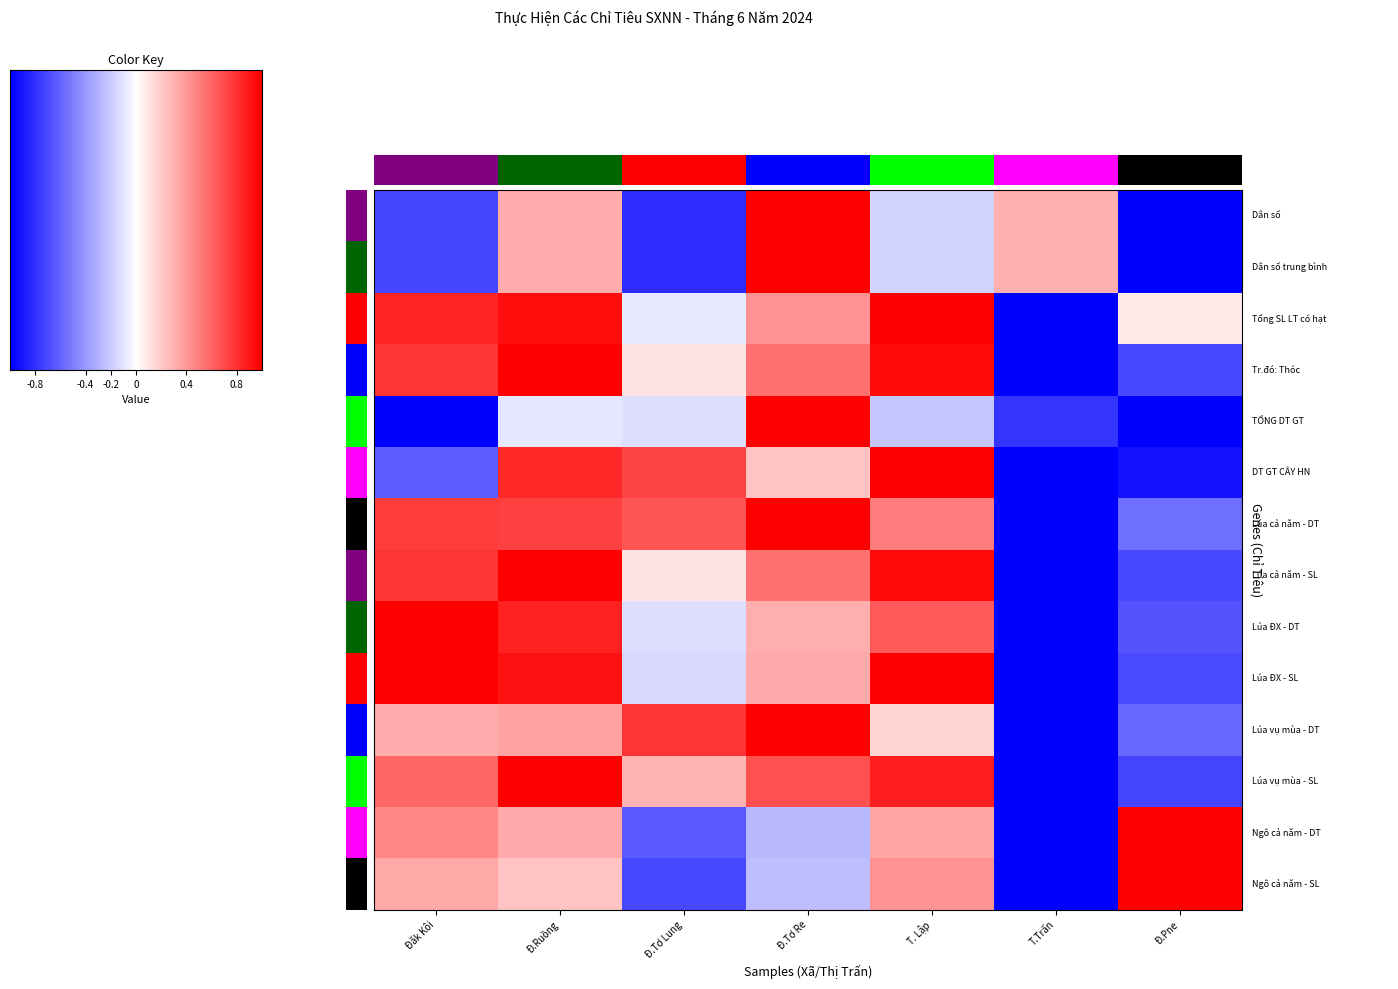

What is the maximum value shown in the chart?

1.0